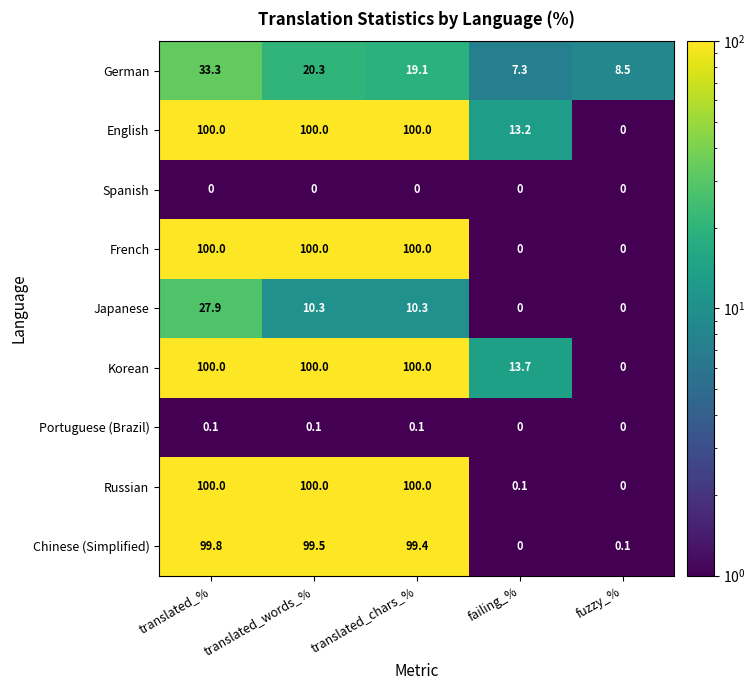

What is the spread (max minus min) of values at translated_words_%?

100.0